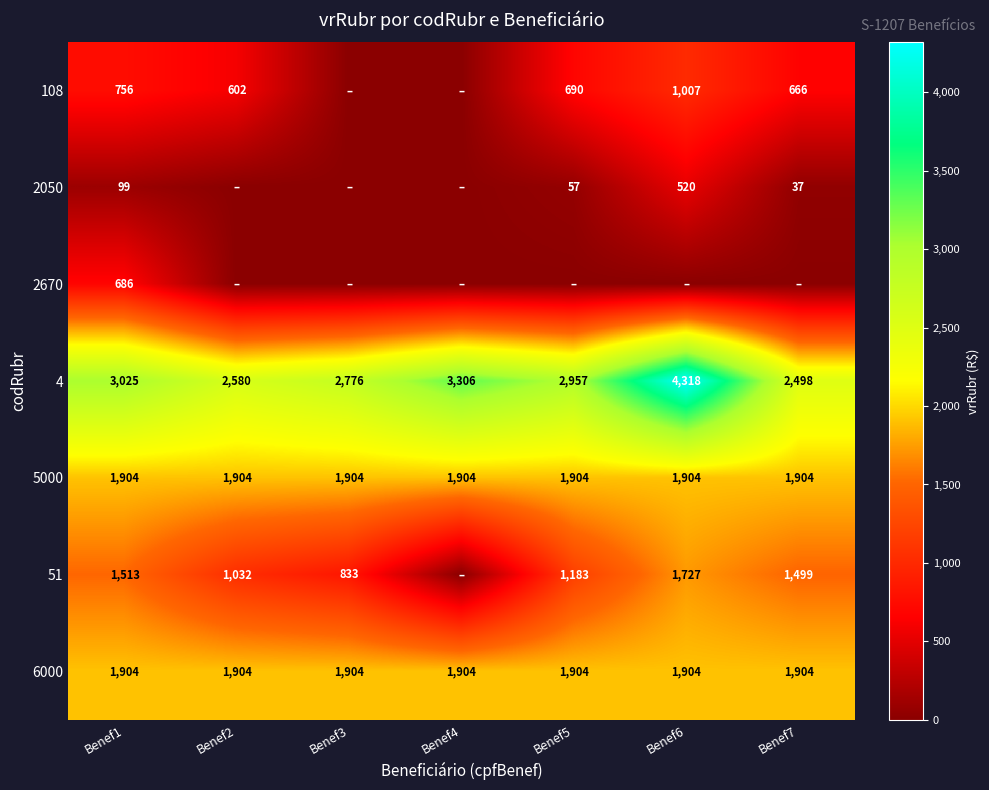

The 2670 series shows 965 at Benef1. True or false?

False